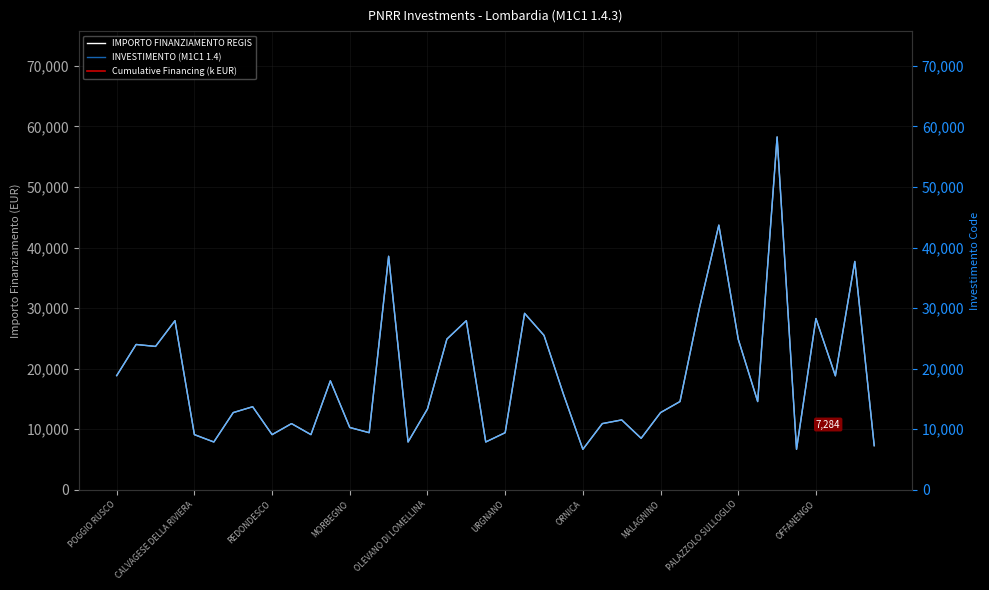

What is the minimum value for IMPORTO FINANZIAMENTO REGIS?

6677